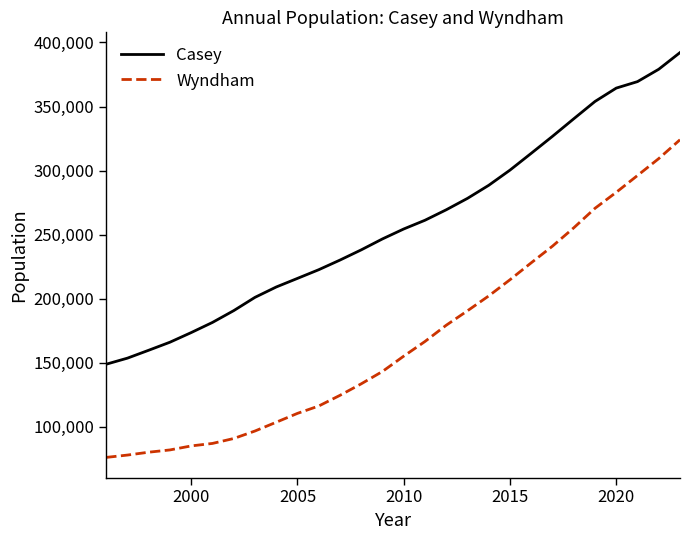

Which series has the largest total across all categories?

Casey